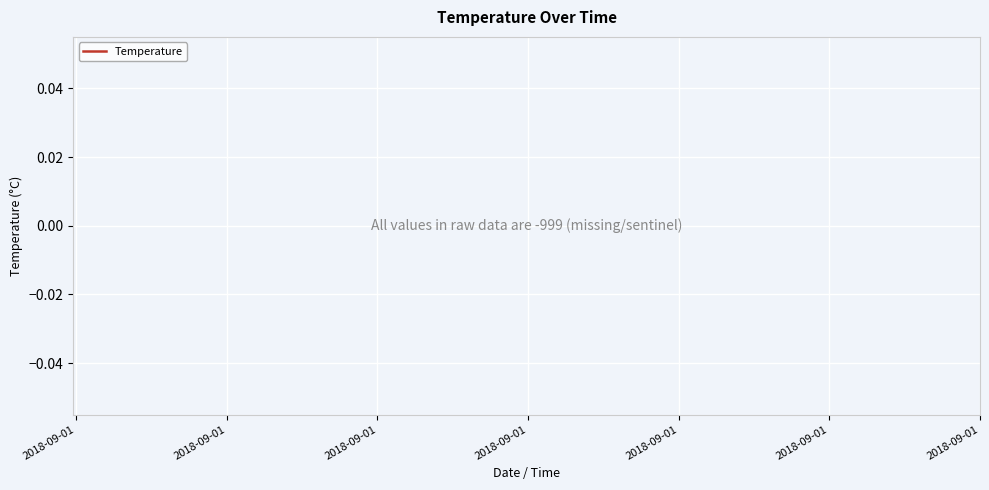

True or false: the data has more than 0 interior local peaks.

False